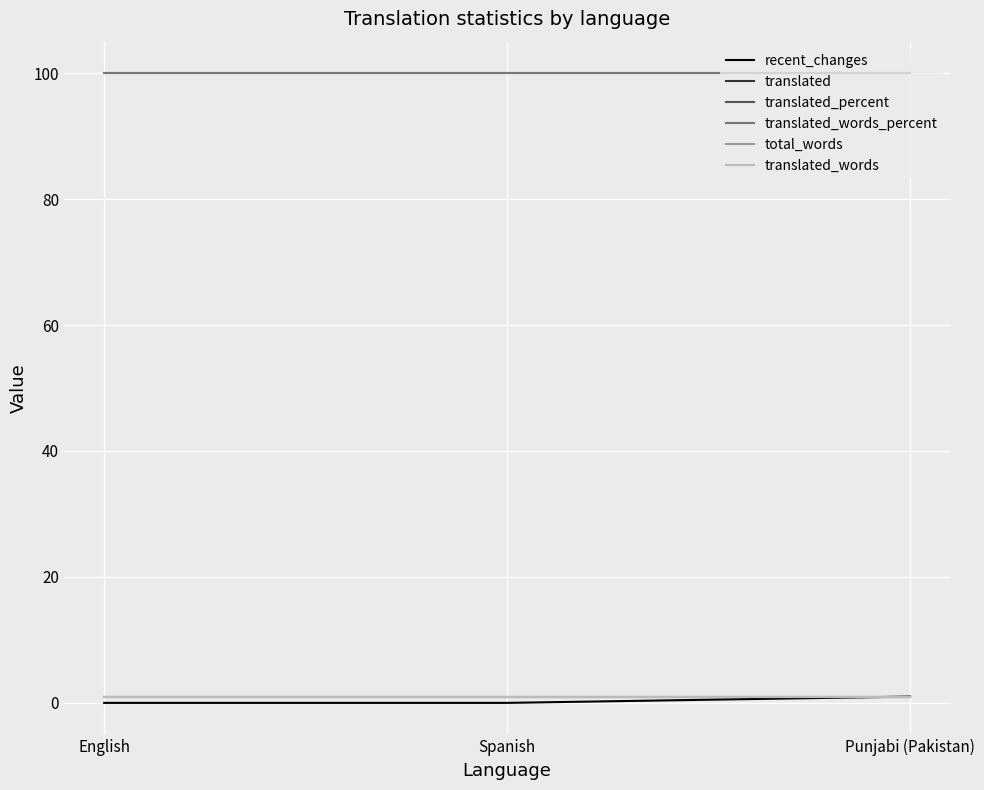

Does the chart have visible grid lines?

Yes